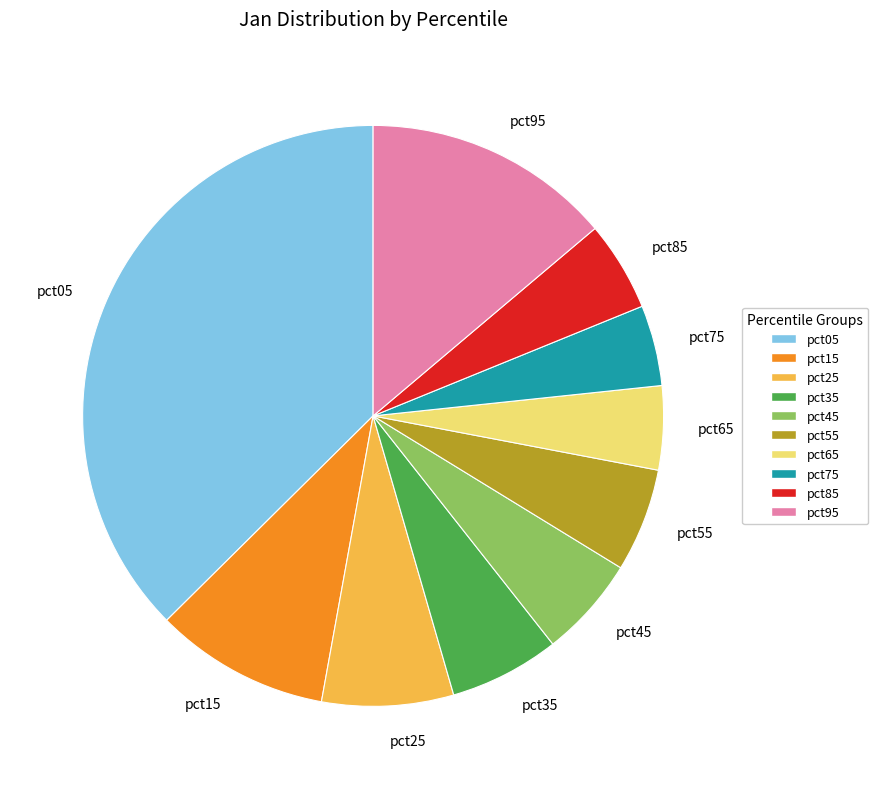

Count the number of slices in the pie.

10